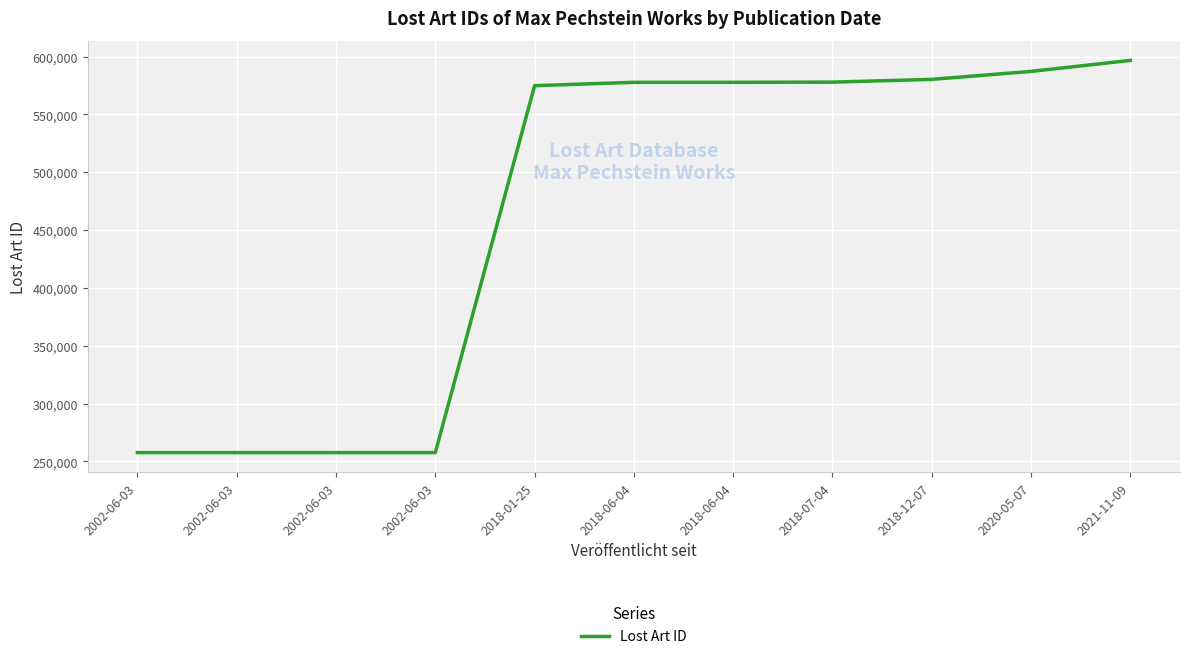

Which has a higher value, 2018-07-04 or 2018-12-07?

2018-12-07